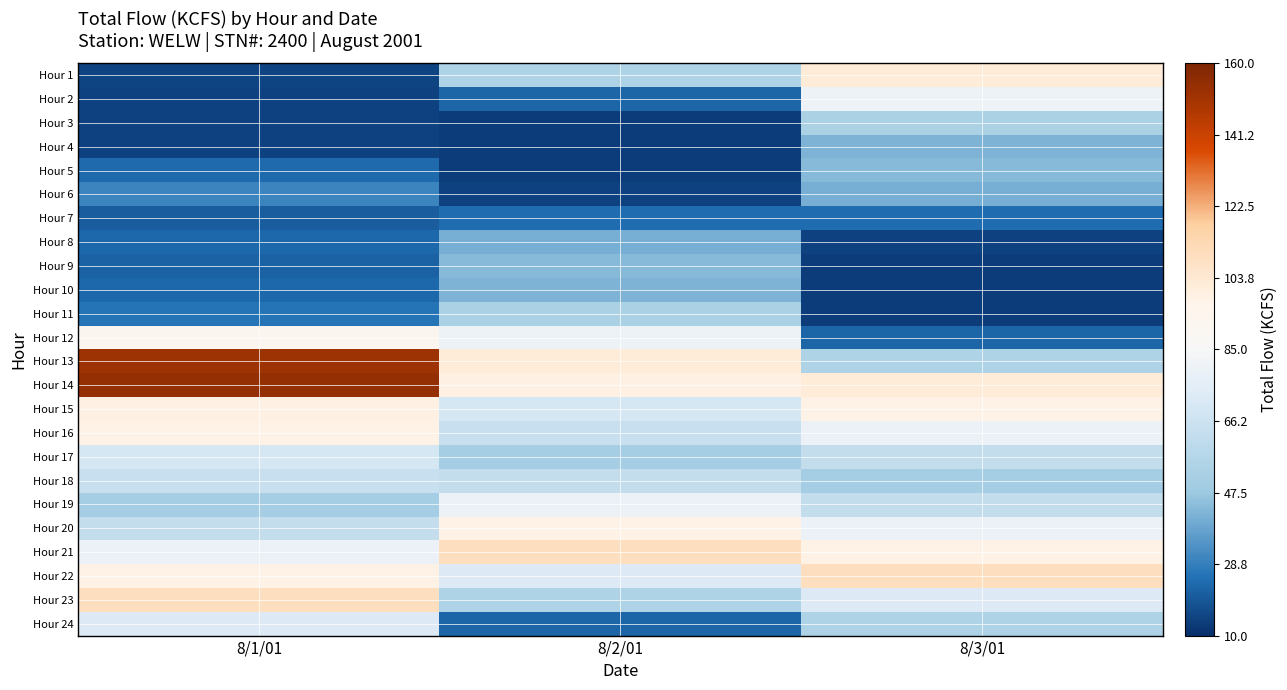

Count the number of data series in this chart.

24